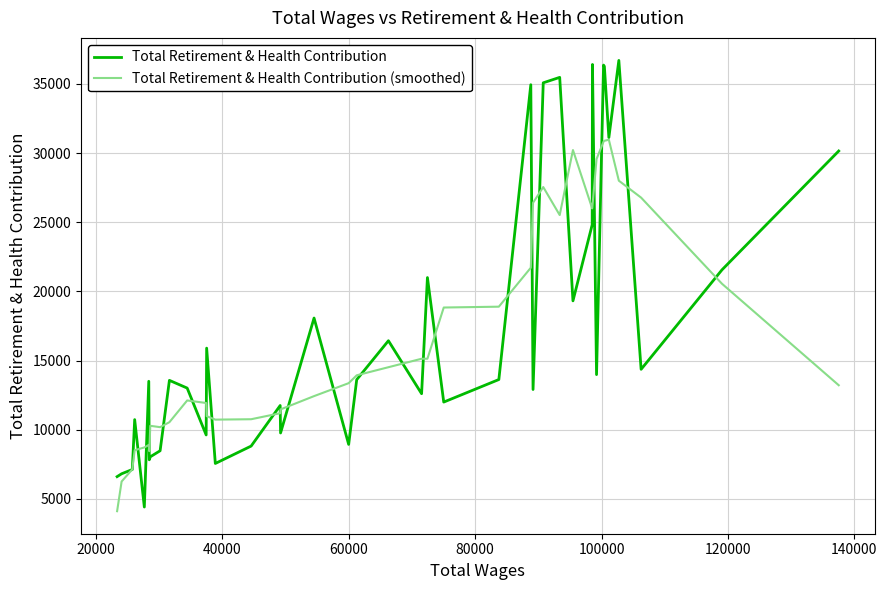

In Total Retirement & Health Contribution (smoothed), how many points are higher than both neighbors (excluding endpoints)?

6